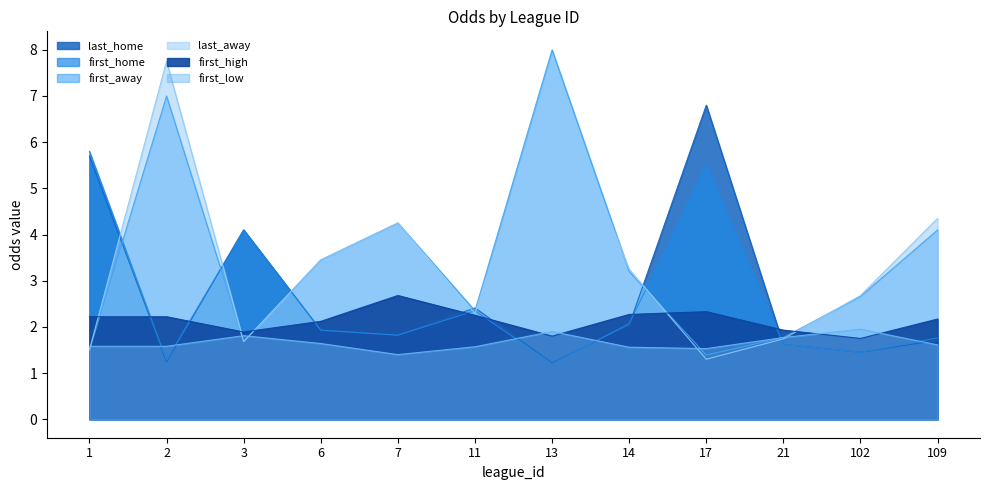

How many data points does each series have?

12